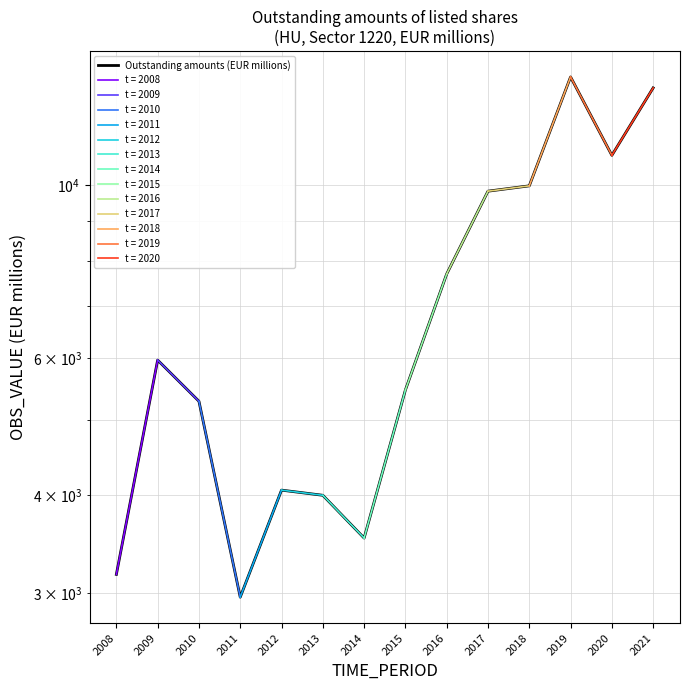

How many series are shown in this chart?

1